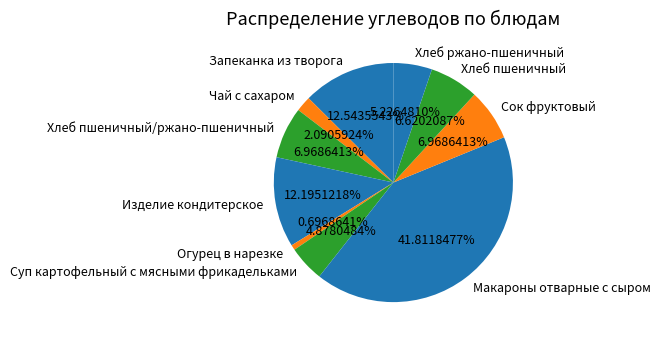

What is the total percentage of Запеканка из творога and Хлеб ржано-пшеничный?

17.8%